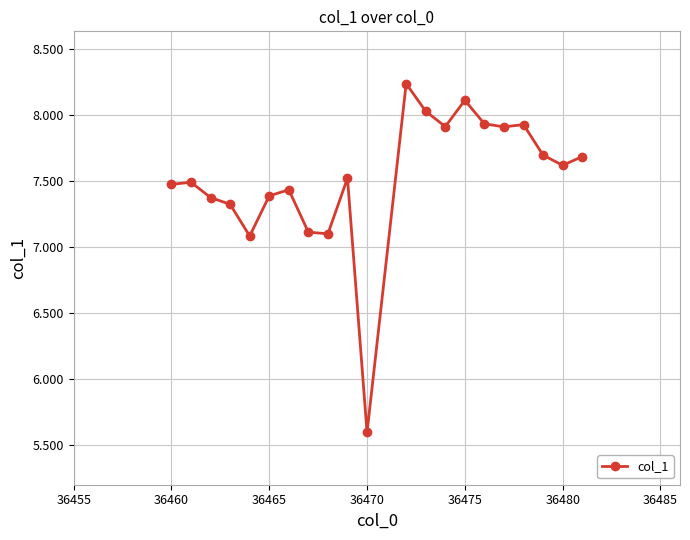

True or false: the data has more than 1 interior local peaks.

True